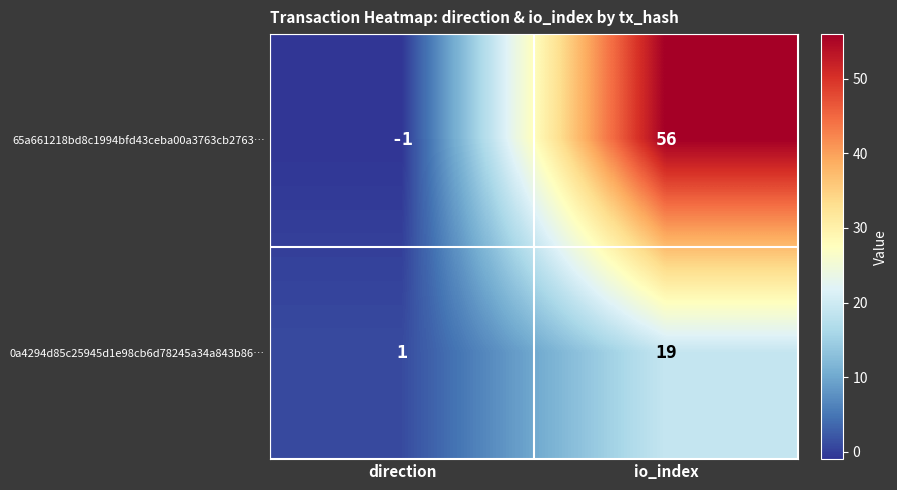

What is the spread (max minus min) of values at io_index?

37